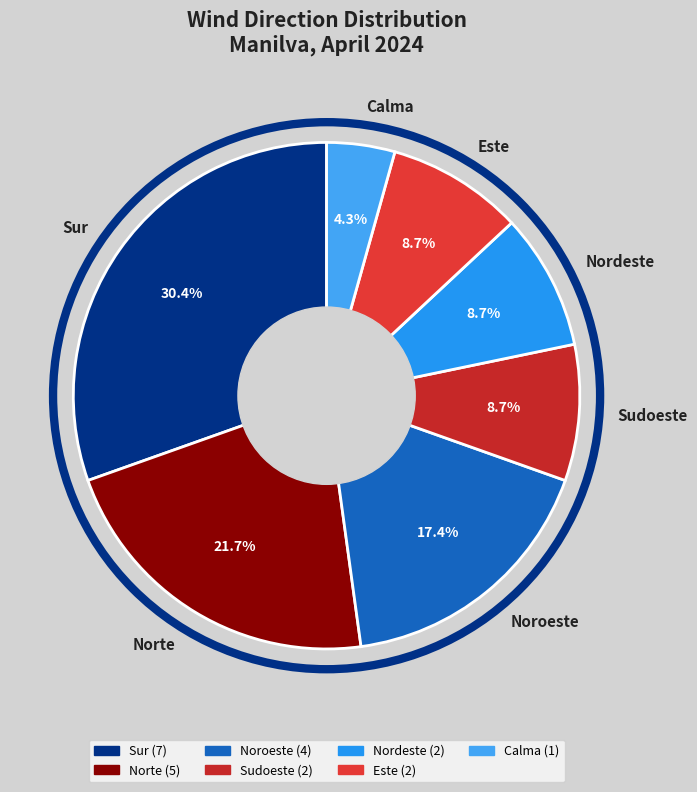

Which category has the smallest portion of the pie?

Calma